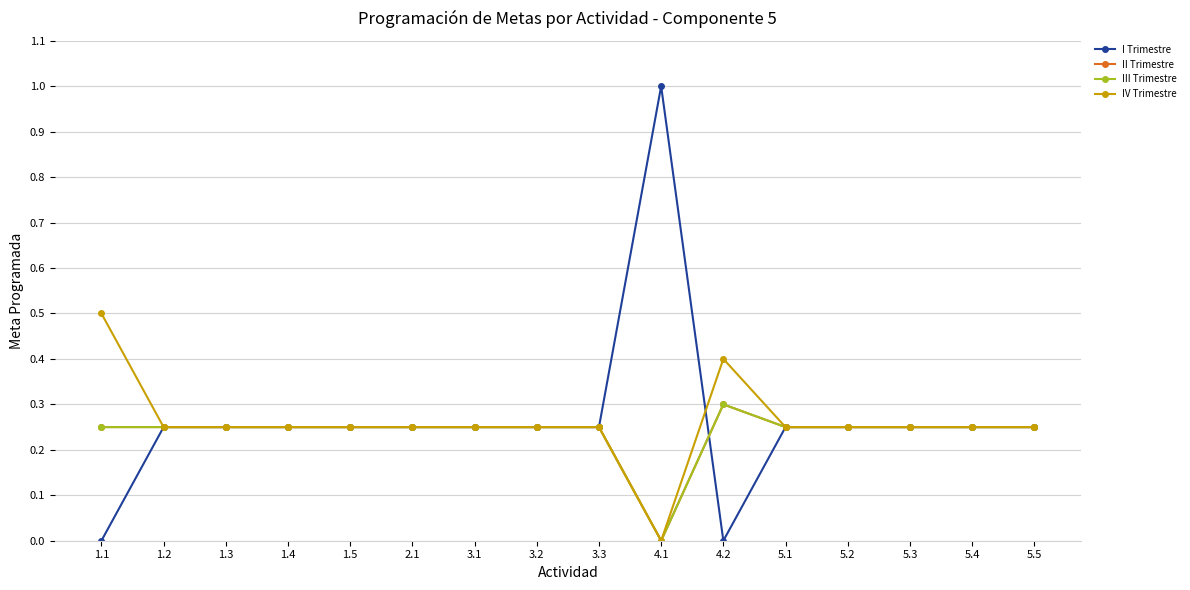

Reading left to right, transcribe all the data shown in this chart.

I Trimestre: 1.1=0.0	1.2=0.2	1.3=0.2	1.4=0.2	1.5=0.2	2.1=0.2	3.1=0.2	3.2=0.2	3.3=0.2	4.1=1.0	4.2=0.0	5.1=0.2	5.2=0.2	5.3=0.2	5.4=0.2	5.5=0.2
II Trimestre: 1.1=0.2	1.2=0.2	1.3=0.2	1.4=0.2	1.5=0.2	2.1=0.2	3.1=0.2	3.2=0.2	3.3=0.2	4.1=0.0	4.2=0.3	5.1=0.2	5.2=0.2	5.3=0.2	5.4=0.2	5.5=0.2
III Trimestre: 1.1=0.2	1.2=0.2	1.3=0.2	1.4=0.2	1.5=0.2	2.1=0.2	3.1=0.2	3.2=0.2	3.3=0.2	4.1=0.0	4.2=0.3	5.1=0.2	5.2=0.2	5.3=0.2	5.4=0.2	5.5=0.2
IV Trimestre: 1.1=0.5	1.2=0.2	1.3=0.2	1.4=0.2	1.5=0.2	2.1=0.2	3.1=0.2	3.2=0.2	3.3=0.2	4.1=0.0	4.2=0.4	5.1=0.2	5.2=0.2	5.3=0.2	5.4=0.2	5.5=0.2